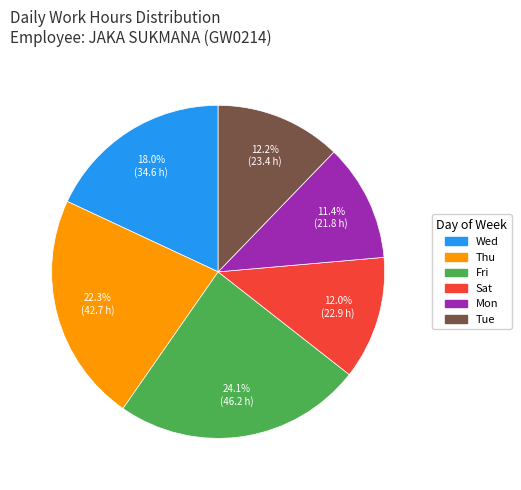

Is there any slice that represents more than half of the pie?

No